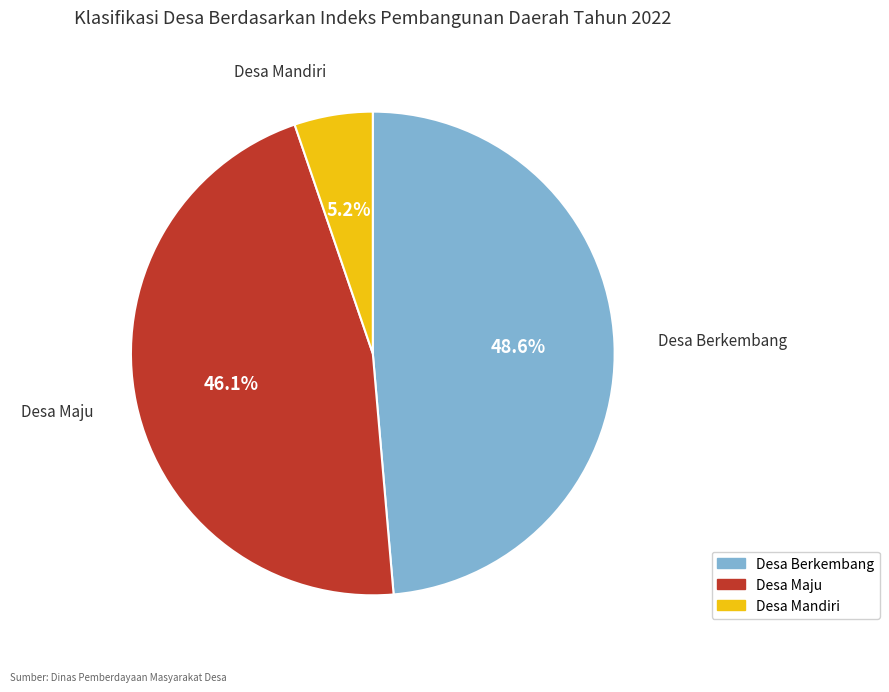

To the nearest percent, what percentage of the pie is Desa Maju?

46%